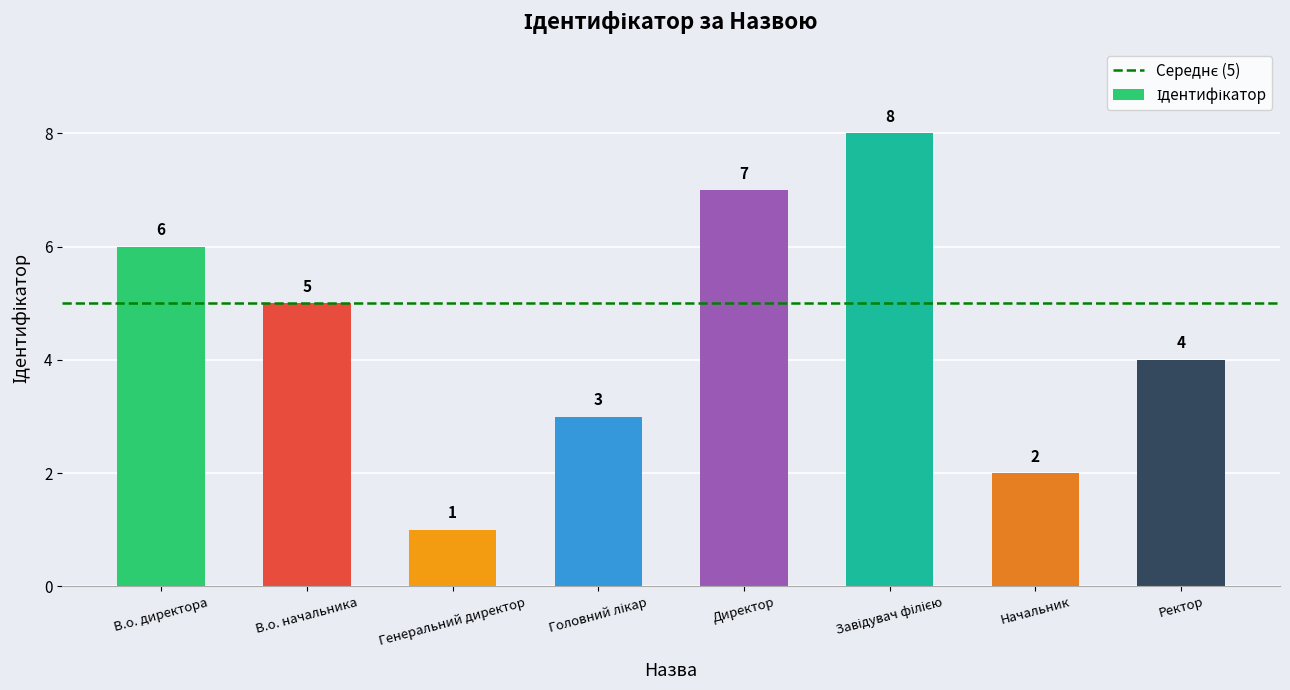

Reading left to right, what are all the values shown in this chart?

6	5	1	3	7	8	2	4